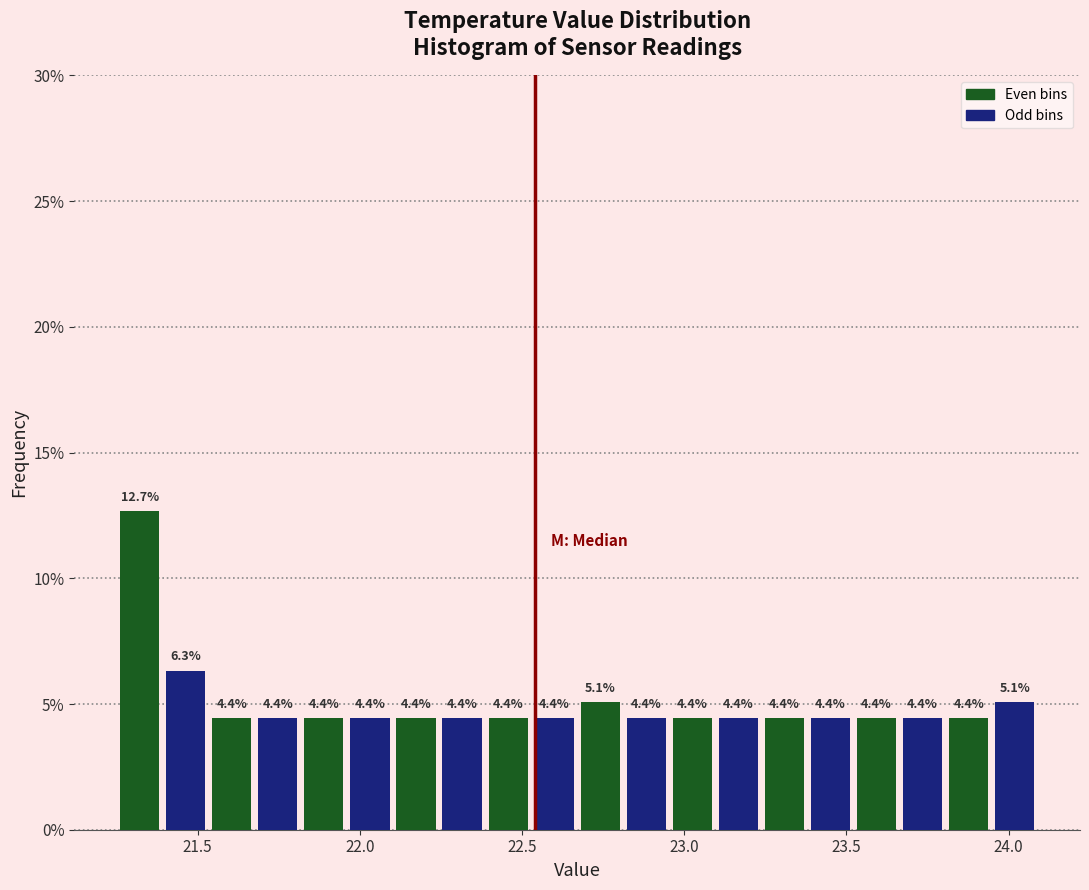

Around what value on the x-axis is the tallest bar? Give the approximate position of its centre, as read against the axis.

21.30